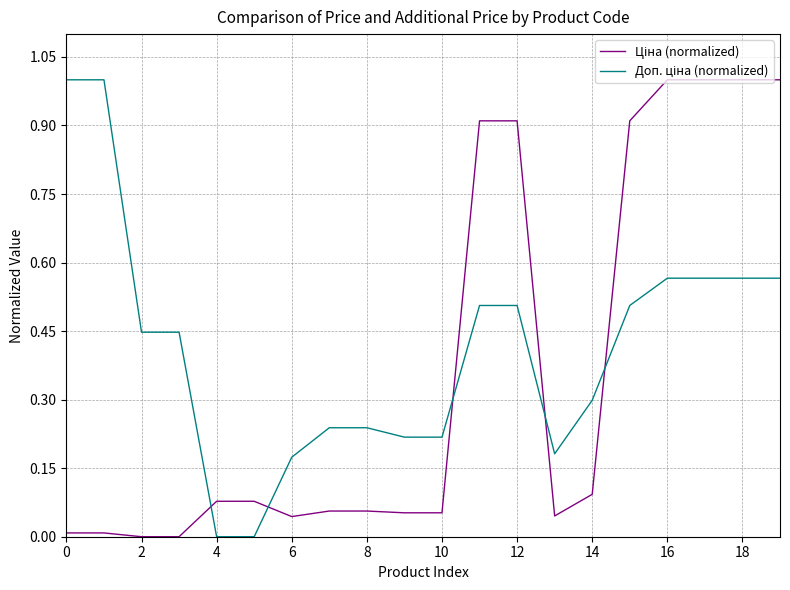

How many interior local valleys does the Ціна (normalized) series have?

2